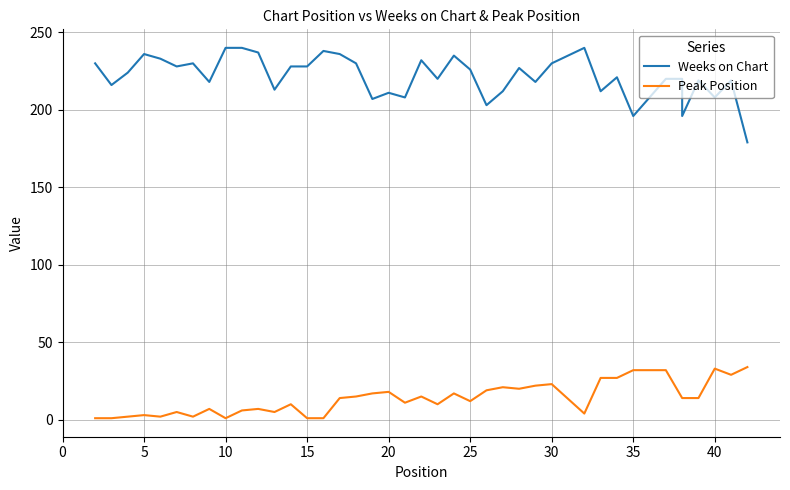

What is the maximum value shown in the chart?

240